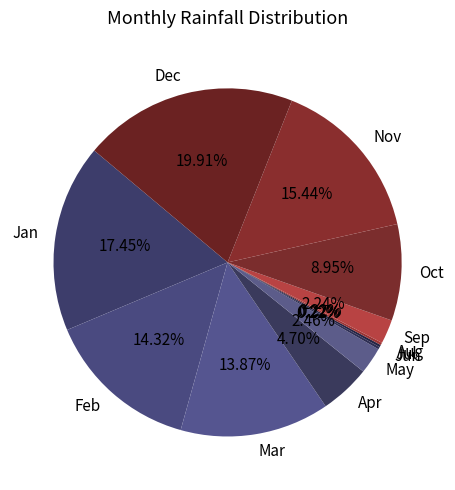

Is there a majority slice in this chart?

No